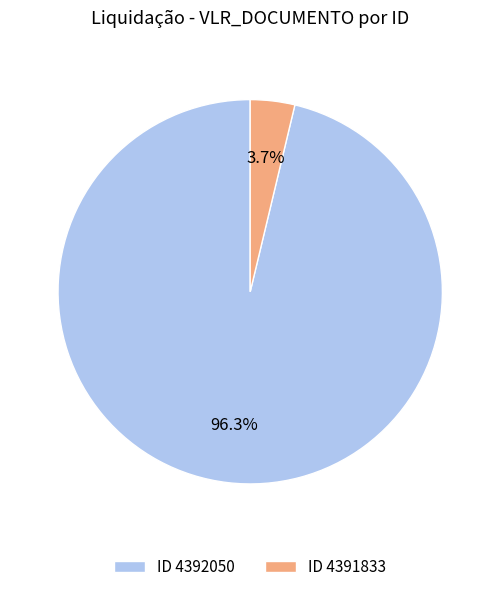

Rank the categories by value from lowest to highest.

ID 4391833, ID 4392050